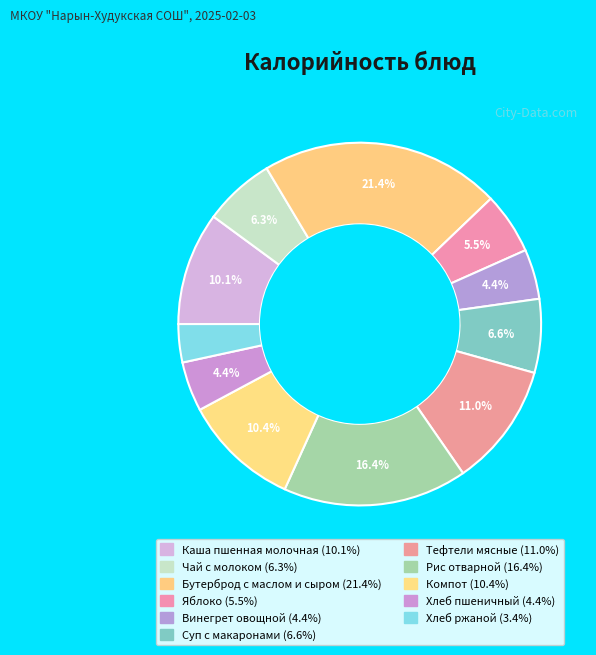

Count the number of slices in the pie.

11